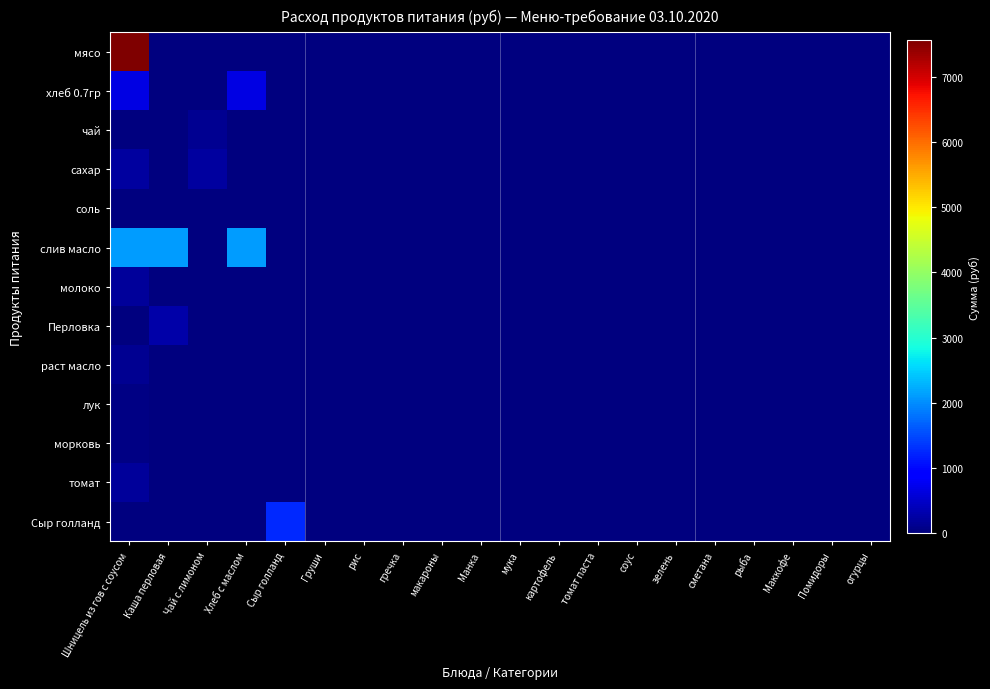

Which label corresponds to the smallest value in the chart?

Каша перловая